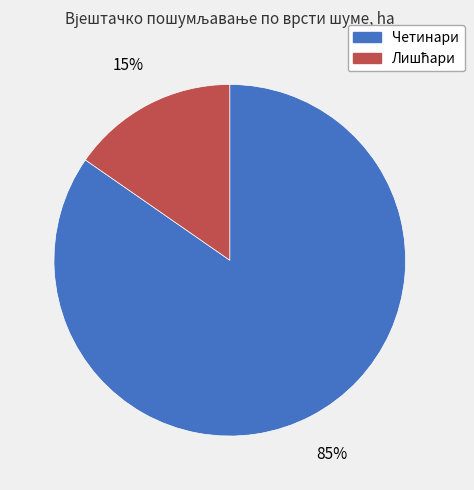

Which slice is the largest?

Четинари